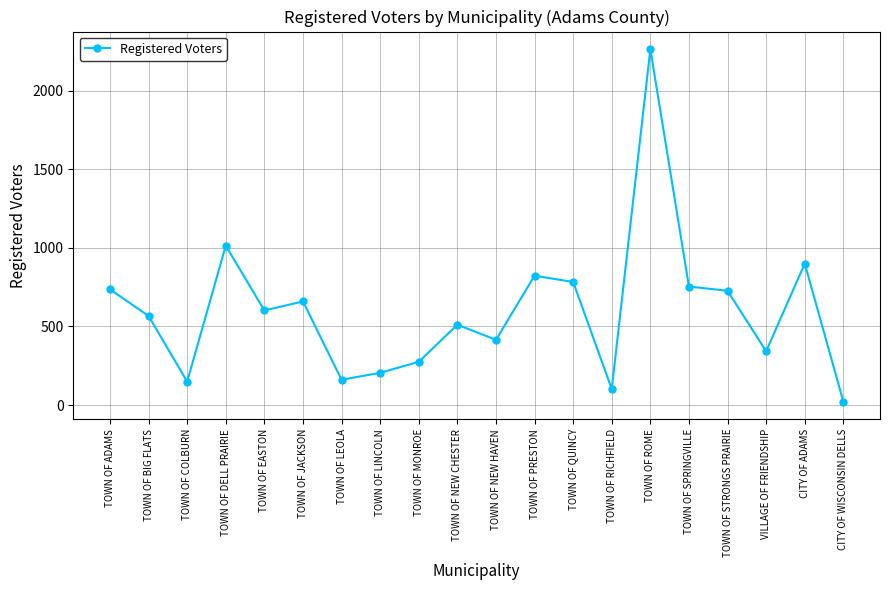

Where is the data nearest to the value 1143?

TOWN OF DELL PRAIRIE